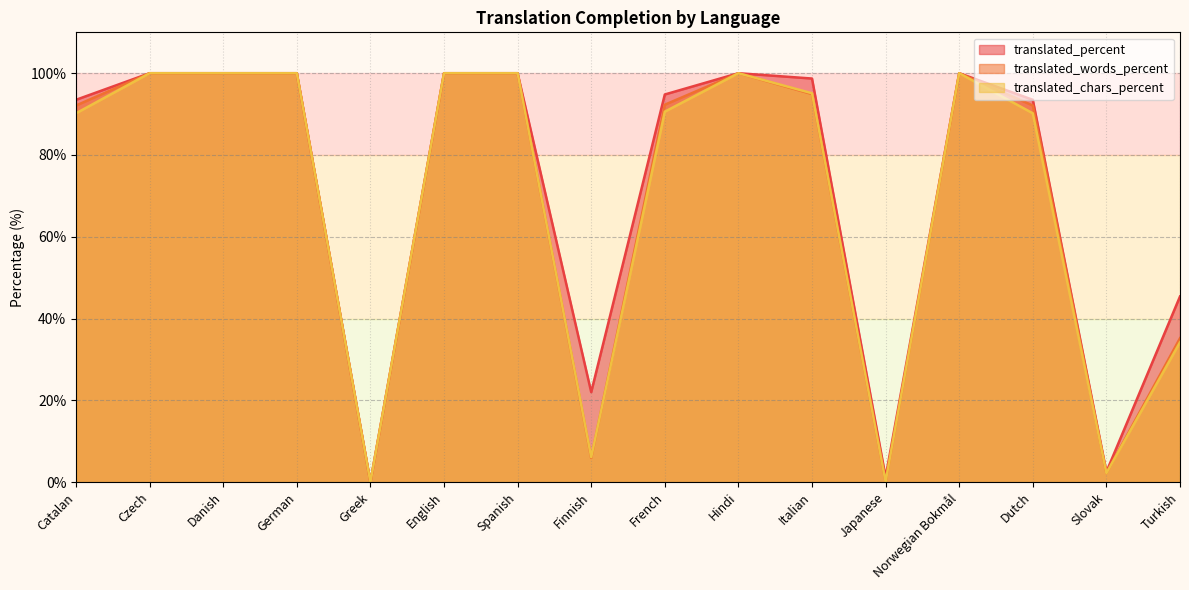

Is it true that translated_chars_percent equals 151.0 at Italian?

False